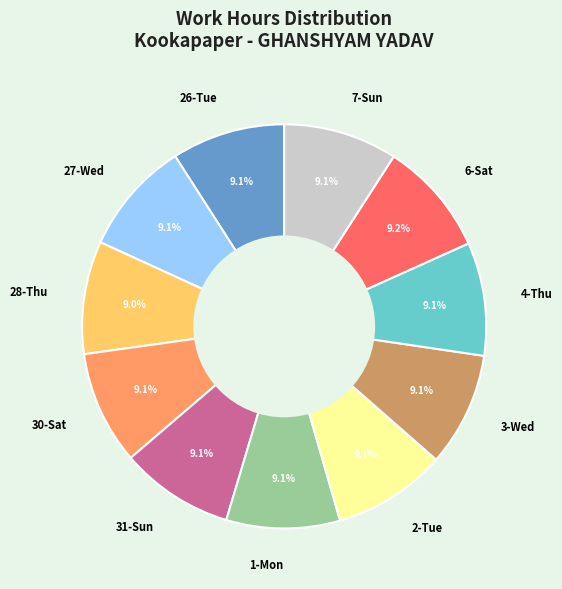

What is the ratio of the value at 30-Sat to the value at 31-Sun?

1.0